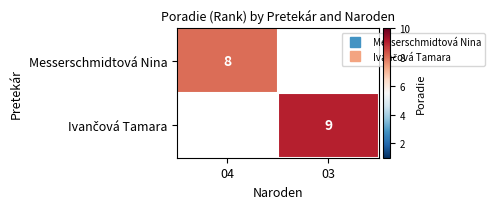

What is the highest value of the Messerschmidtová Nina series?

8.0